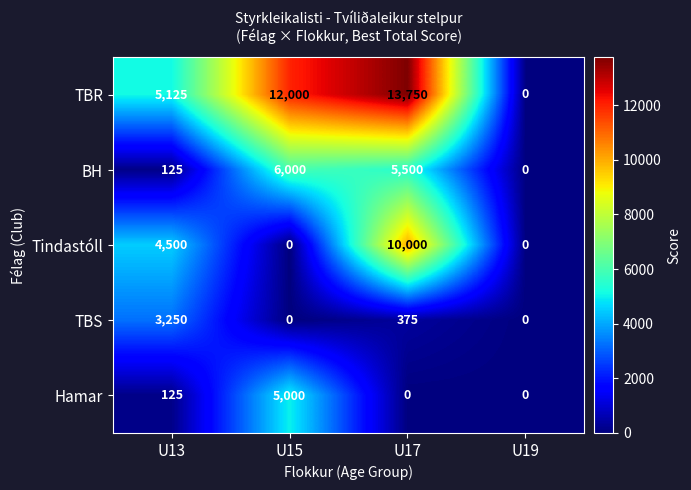

True or false: Hamar has a value of 7389 at U15.

False